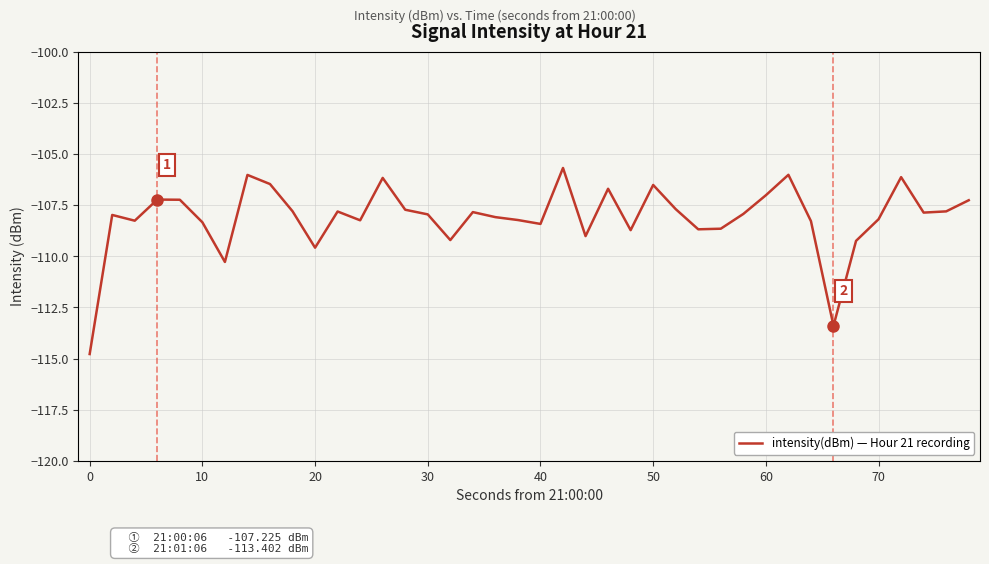

Does the chart display data point markers on the line(s)?

No